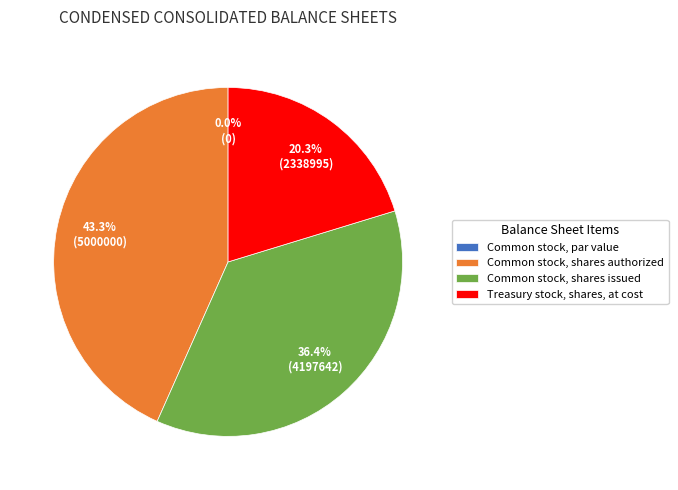

What is the largest slice in the pie chart?

Common stock, shares authorized